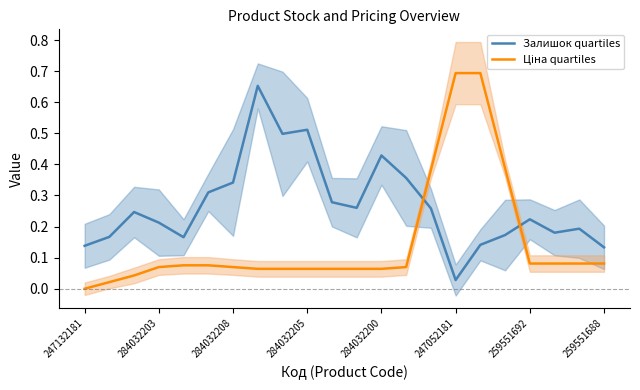

Reading left to right, transcribe all the data shown in this chart.

Залишок quartiles: 0.1	0.2	0.2	0.2	0.2	0.3	0.3	0.7	0.5	0.5	0.3	0.3	0.4	0.4	0.3	0.0	0.1	0.2	0.2	0.2	0.2	0.1
Ціна quartiles: 0.0	0.0	0.0	0.1	0.1	0.1	0.1	0.1	0.1	0.1	0.1	0.1	0.1	0.1	0.4	0.7	0.7	0.4	0.1	0.1	0.1	0.1